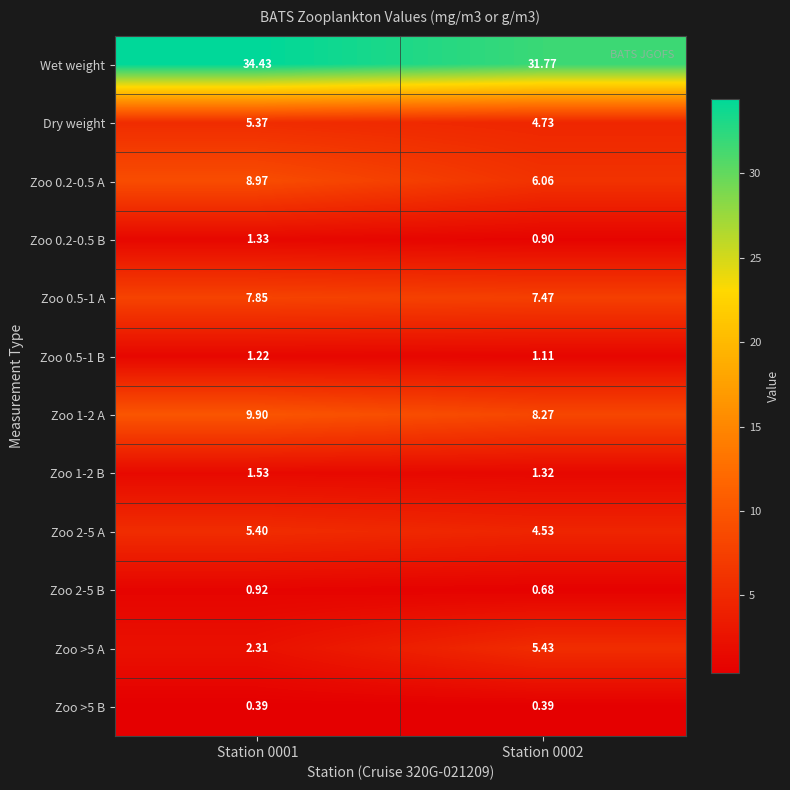

Which series has the largest total across all categories?

Wet weight